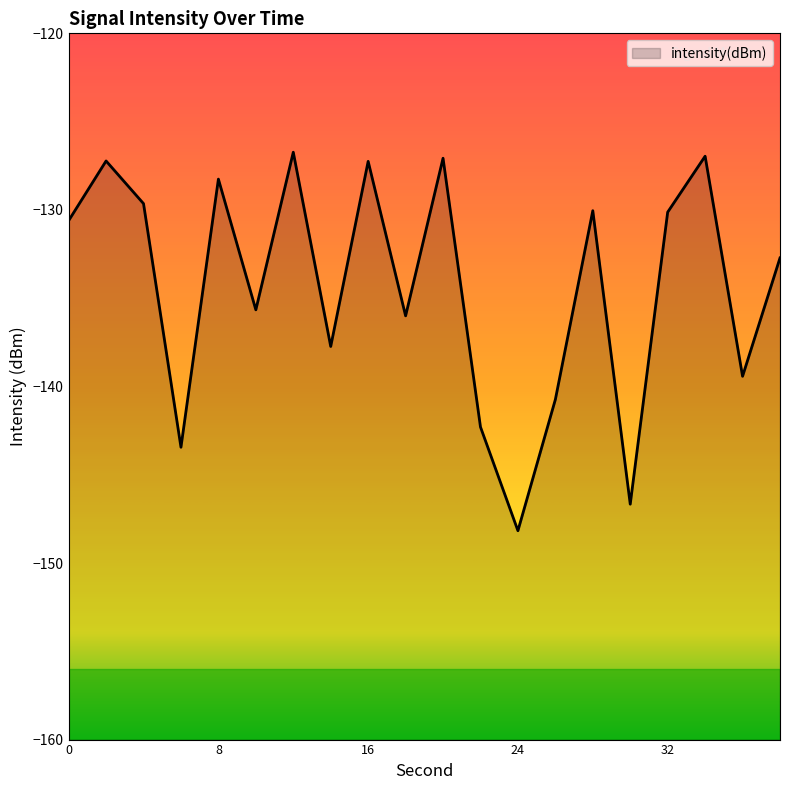

What is the difference between the maximum and minimum values?

21.4